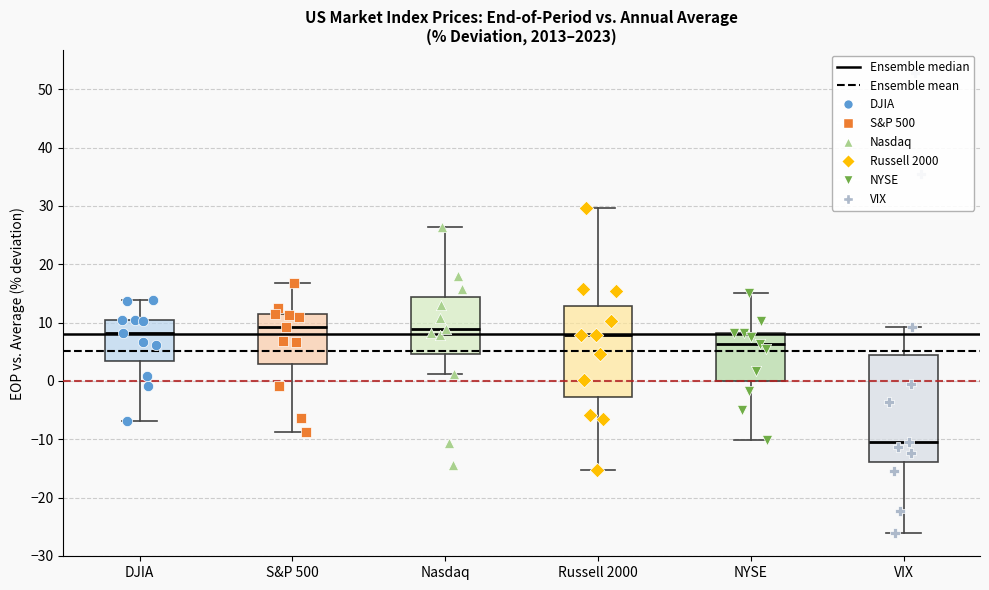

Reading left to right, transcribe this box plot: for each box, give where its median line is, the range the box spans, and where its two whiskers end, as read against the y-axis. The values are not printed on the chart, so give them approximately, as read against the axis.

DJIA: median 8, box 3 to 10, whiskers -7 to 14
S&P 500: median 9, box 3 to 11, whiskers -9 to 17
Nasdaq: median 9, box 5 to 14, whiskers 1 to 26
Russell 2000: median 8, box -3 to 13, whiskers -15 to 30
NYSE: median 6, box 0 to 8, whiskers -10 to 15
VIX: median -10, box -14 to 4, whiskers -26 to 9